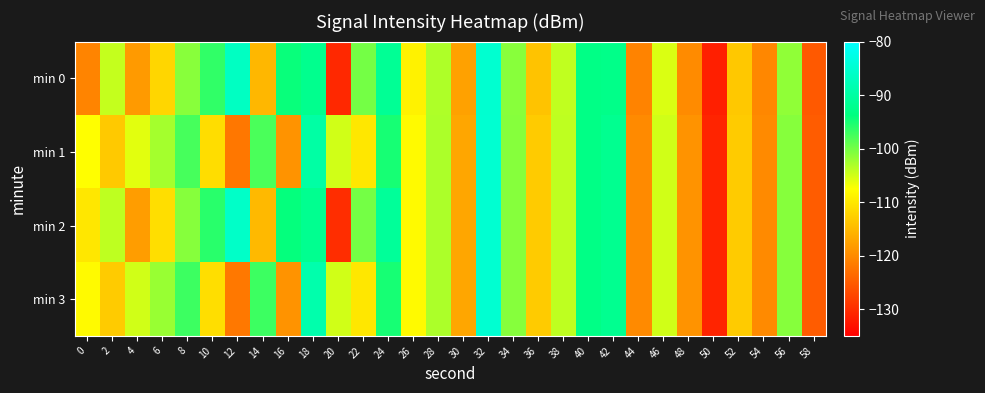

Reading left to right, transcribe all the data shown in this chart.

min 0: 0=-120.6	2=-104.4	4=-118.3	6=-111.8	8=-101.1	10=-96.4	12=-86.7	14=-115.2	16=-94.2	18=-92.2	20=-130.5	22=-100.1	24=-91.4	26=-108.8	28=-103.2	30=-117.5	32=-85.2	34=-101.1	36=-113.8	38=-104.1	40=-93.0	42=-92.7	44=-120.8	46=-105.5	48=-119.9	50=-131.6	52=-113.4	54=-120.3	56=-101.5	58=-125.3
min 1: 0=-107.5	2=-113.3	4=-106.0	6=-102.6	8=-97.6	10=-111.1	12=-122.1	14=-97.8	16=-119.0	18=-89.8	20=-105.0	22=-110.0	24=-95.0	26=-108.0	28=-103.0	30=-117.0	32=-85.0	34=-101.0	36=-113.0	38=-104.0	40=-93.0	42=-92.0	44=-120.0	46=-105.0	48=-119.0	50=-131.0	52=-113.0	54=-120.0	56=-101.0	58=-125.0
min 2: 0=-110.0	2=-104.0	4=-118.0	6=-111.0	8=-101.0	10=-96.0	12=-86.0	14=-115.0	16=-94.0	18=-92.0	20=-130.0	22=-100.0	24=-91.0	26=-108.0	28=-103.0	30=-117.0	32=-85.0	34=-101.0	36=-113.0	38=-104.0	40=-93.0	42=-92.0	44=-120.0	46=-105.0	48=-119.0	50=-131.0	52=-113.0	54=-120.0	56=-101.0	58=-125.0
min 3: 0=-108.0	2=-113.0	4=-105.0	6=-102.0	8=-97.0	10=-111.0	12=-122.0	14=-97.0	16=-119.0	18=-89.0	20=-105.0	22=-110.0	24=-95.0	26=-108.0	28=-103.0	30=-117.0	32=-85.0	34=-101.0	36=-113.0	38=-104.0	40=-93.0	42=-92.0	44=-120.0	46=-105.0	48=-119.0	50=-131.0	52=-113.0	54=-120.0	56=-101.0	58=-125.0